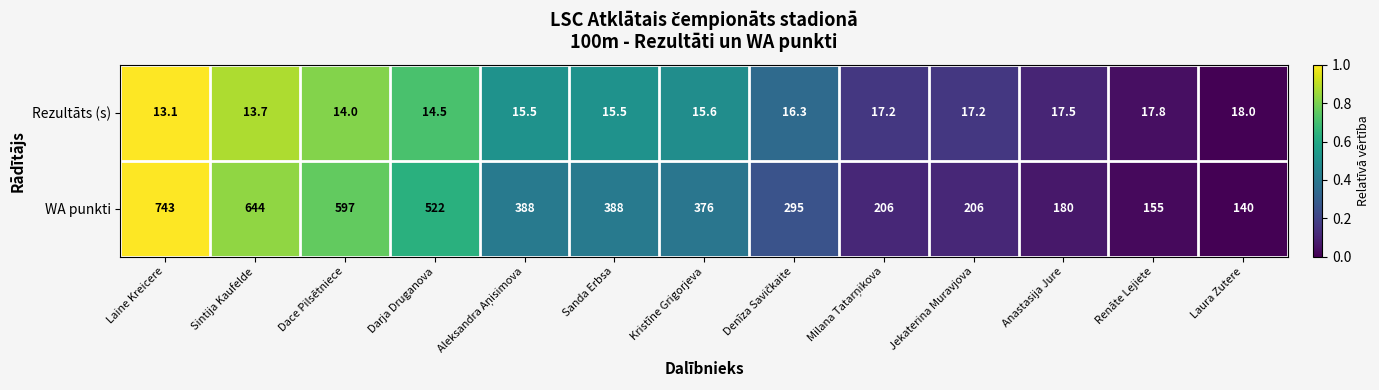

How many series are shown in this chart?

2